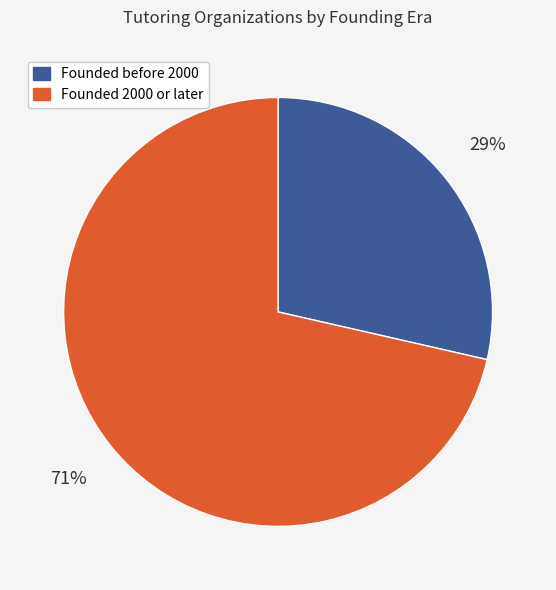

To the nearest percent, what is the average slice percentage?

50%